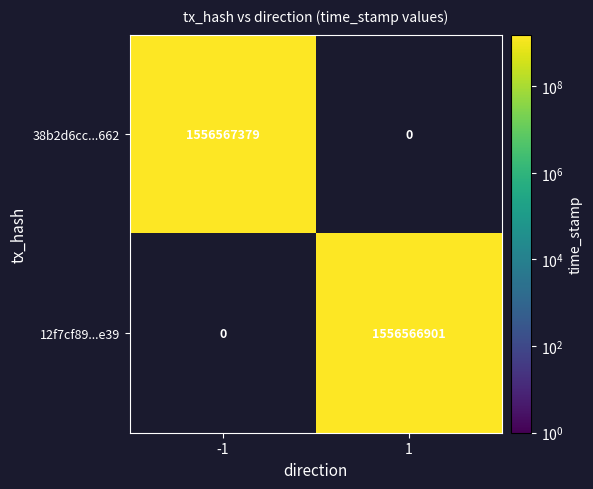

Which series changed the most between -1 and 1?

38b2d6cc0611f19982061c4e8e122233d276662